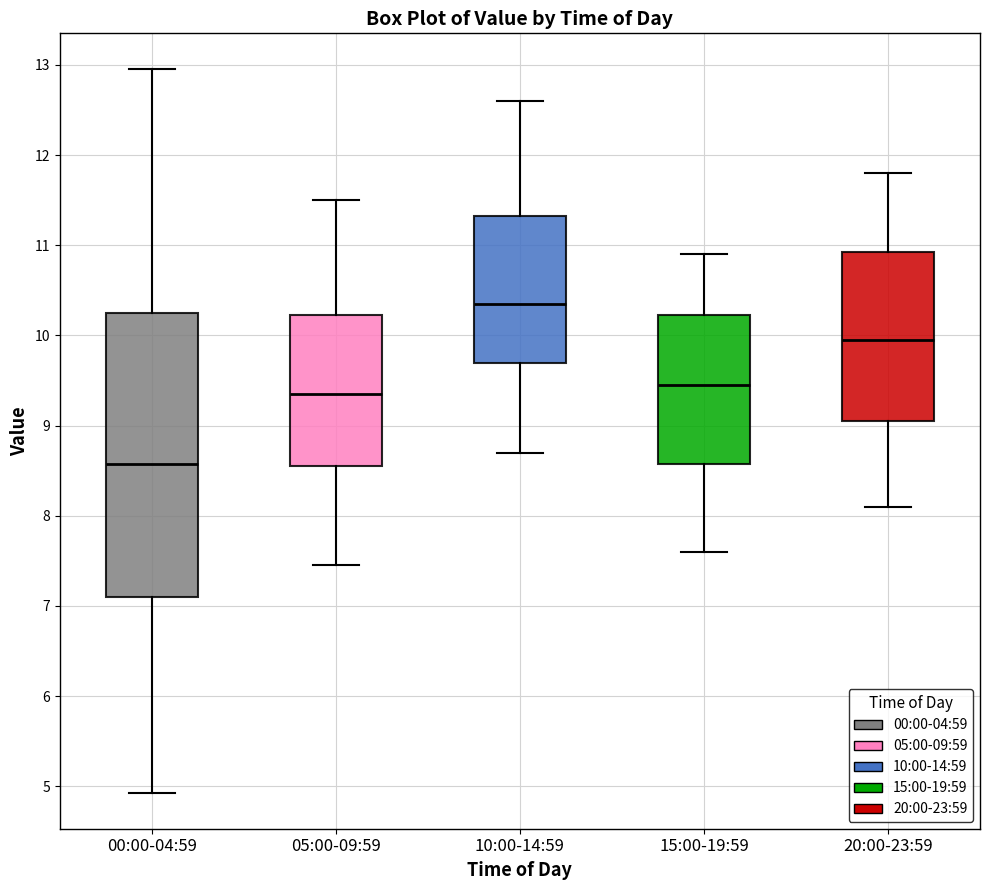

Comparing the boxes themselves (not the whiskers), which one is the tallest?

00:00-04:59